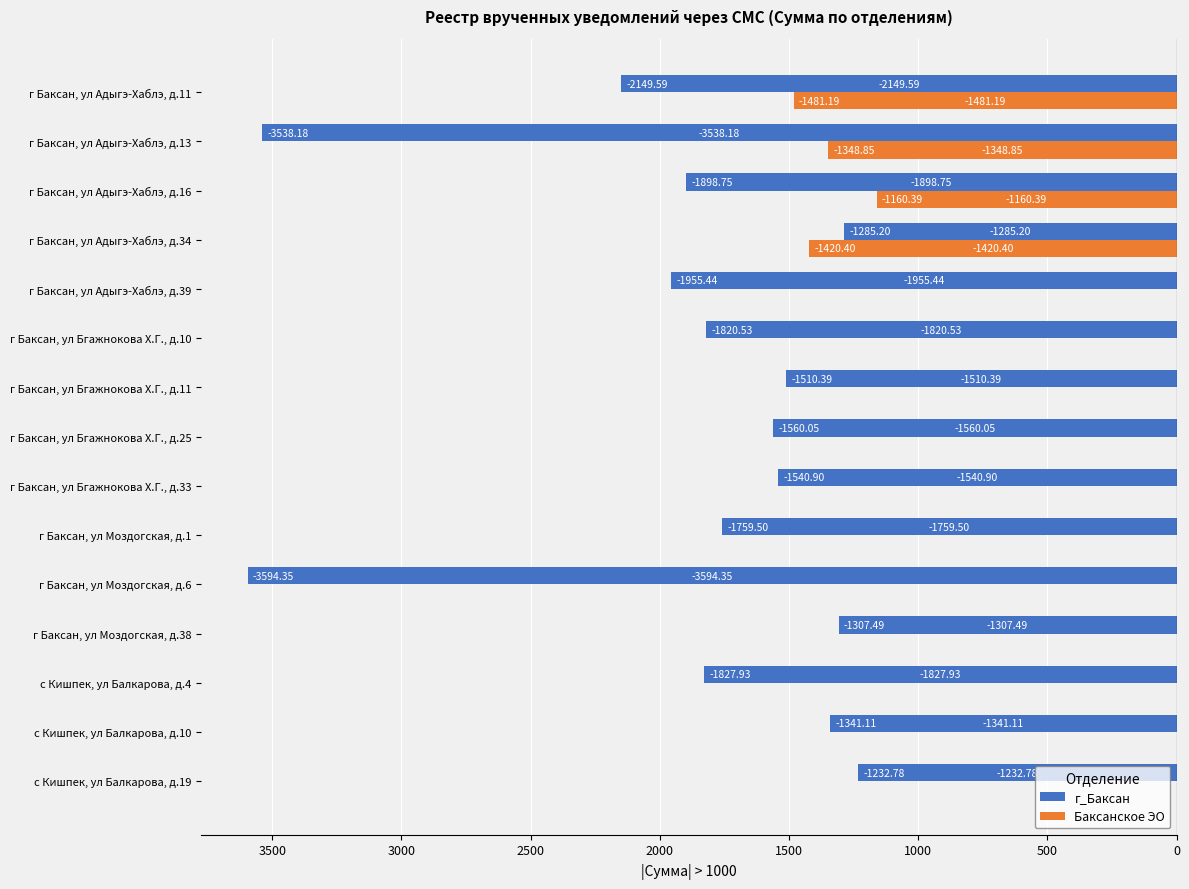

What is the average value of the Баксанское ЭО series?

-360.7